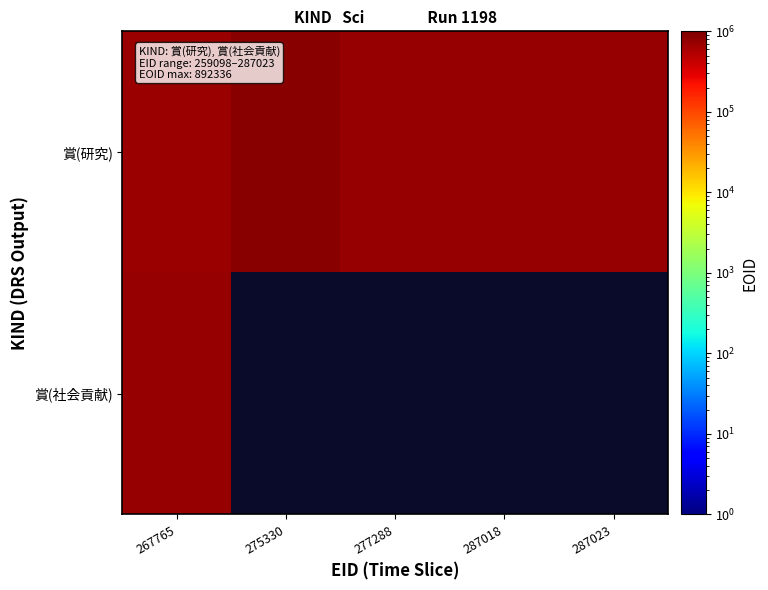

Rank the categories by 賞(研究) value from lowest to highest.

267765, 277288, 287018, 287023, 275330